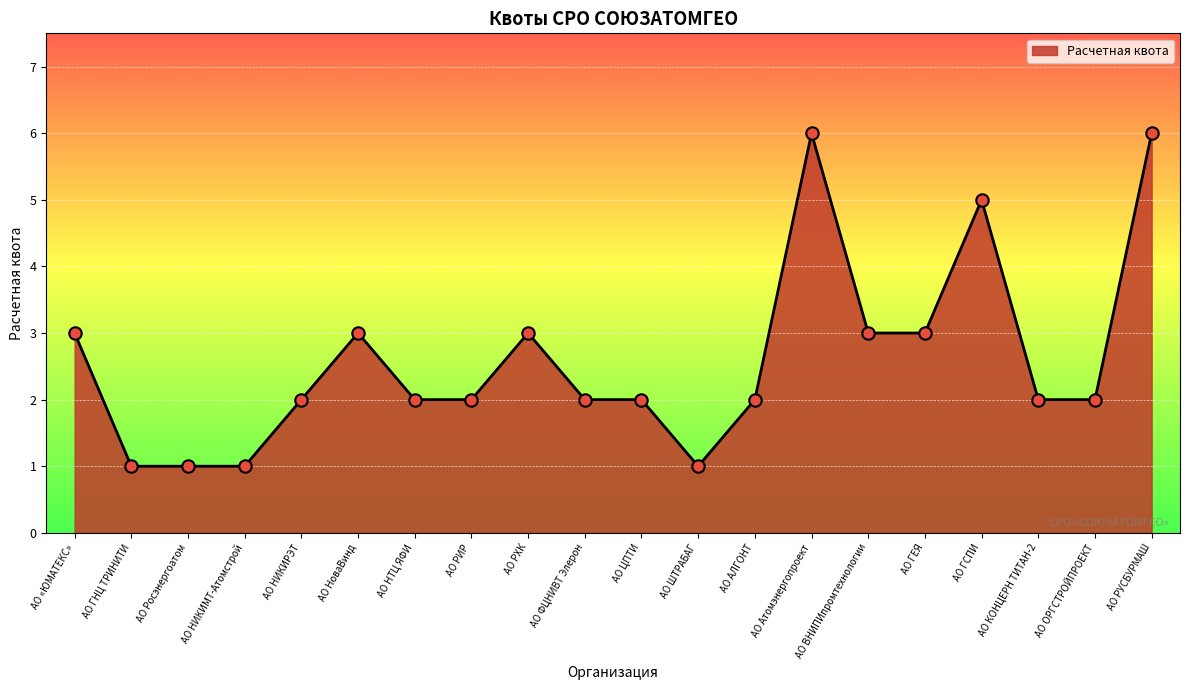

What is the ratio of the value at АО ФЦНИВТ Элерон to the value at АО КОНЦЕРН ТИТАН-2?

1.0